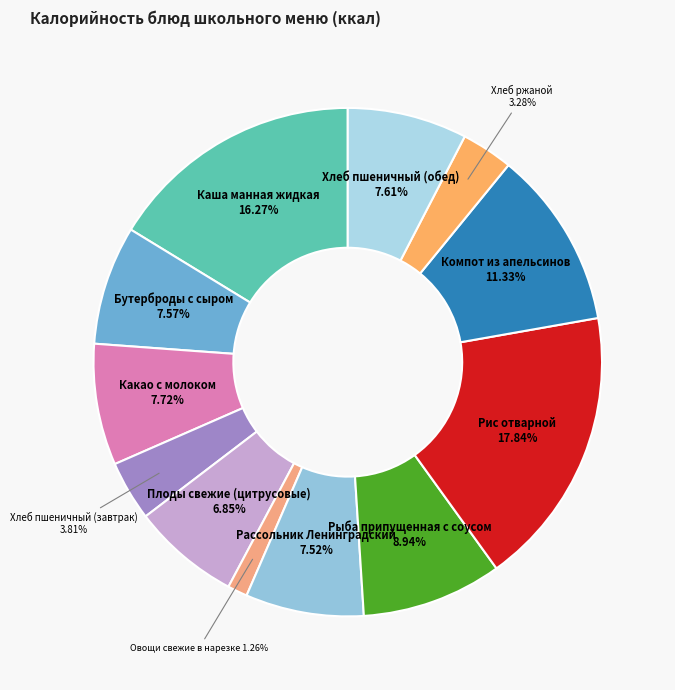

Which category has the smallest portion of the pie?

Овощи свежие в нарезке